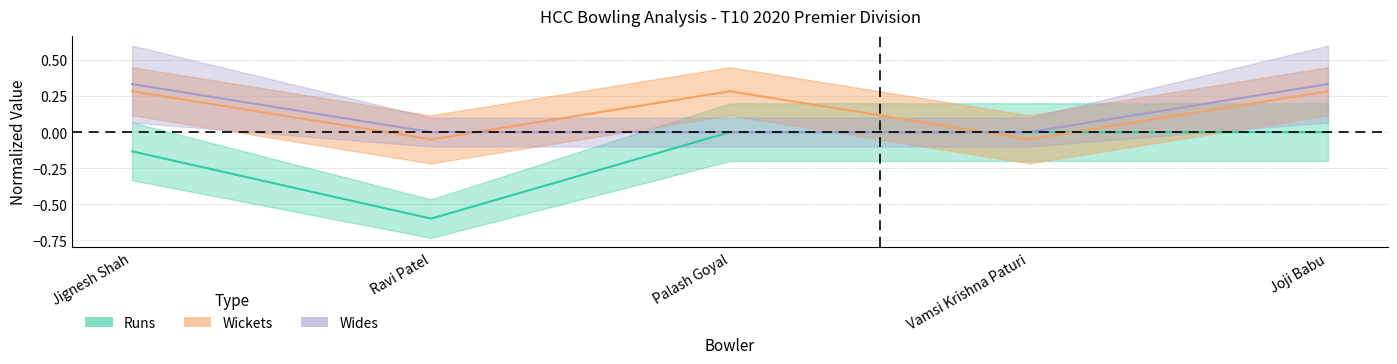

True or false: Wides and Runs cross at least once.

False